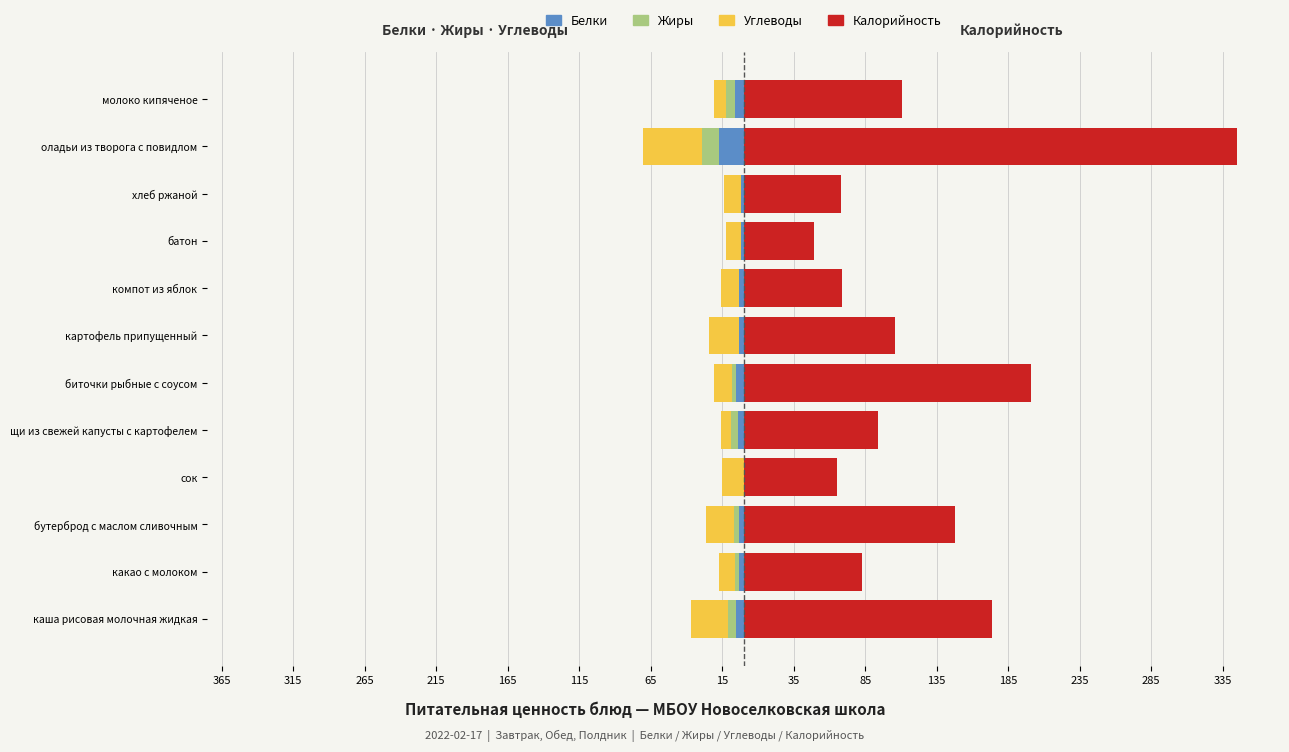

What is the value of the Калорийность bar at the 8th from the left?

69